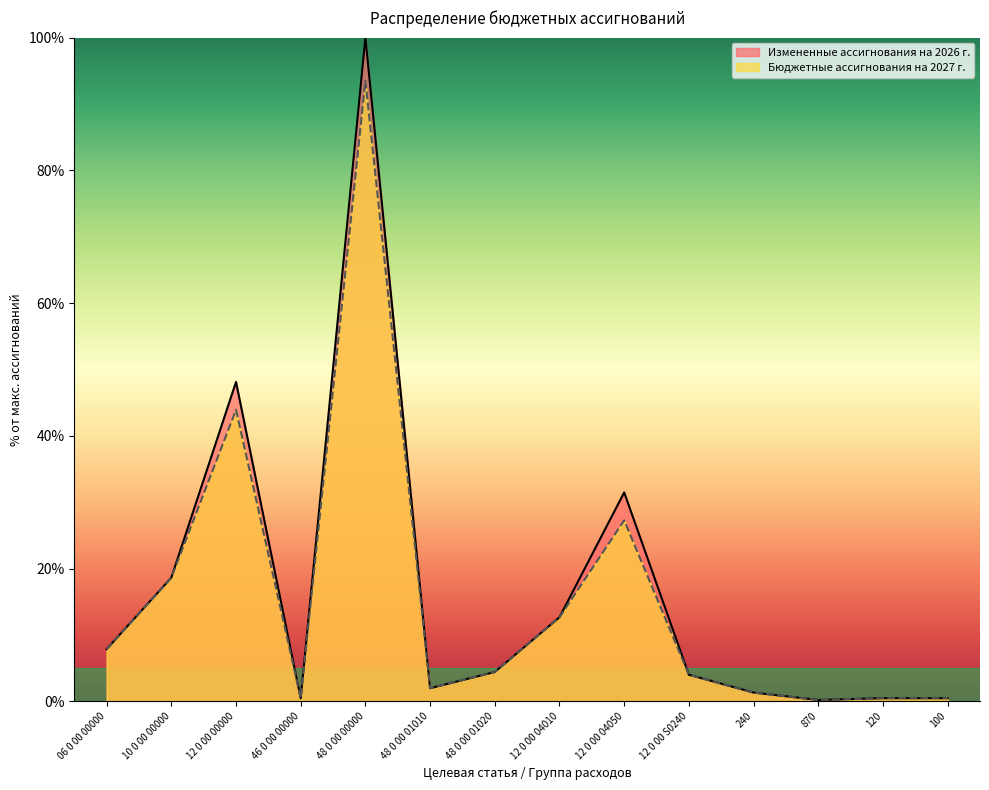

True or false: Измененные ассигнования на 2026 г. and Бюджетные ассигнования на 2027 г. cross at least once.

False